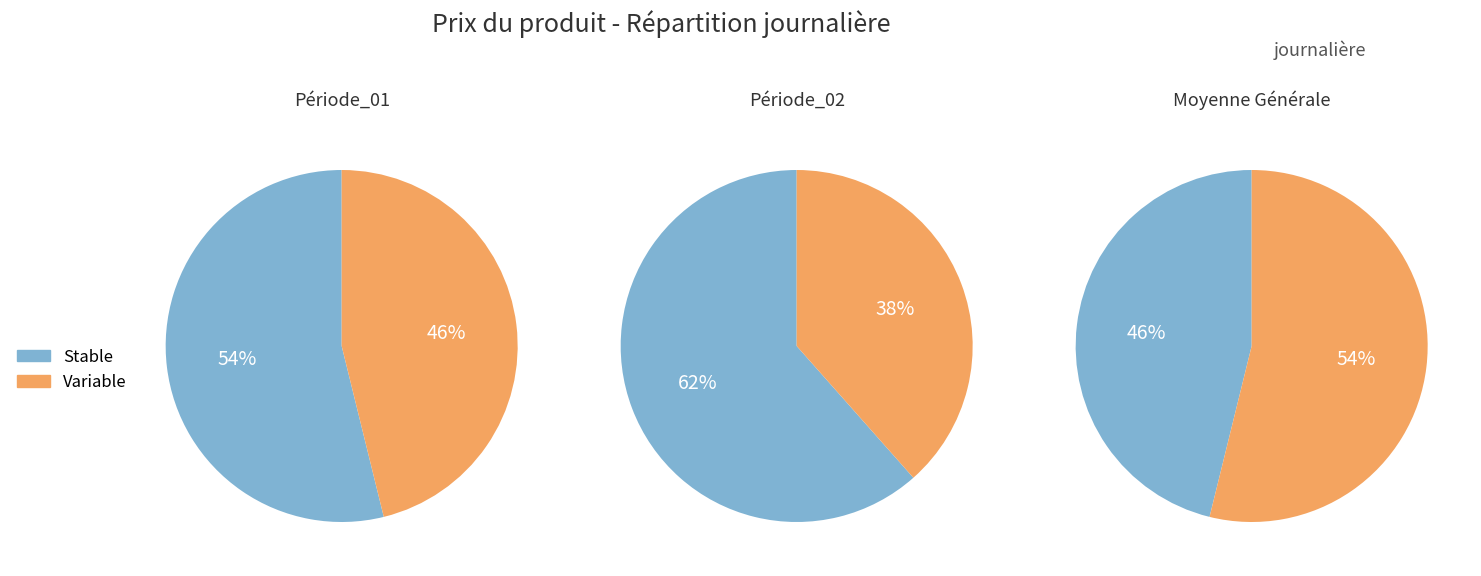

Is it true that 37 is 7% of the pie?

False